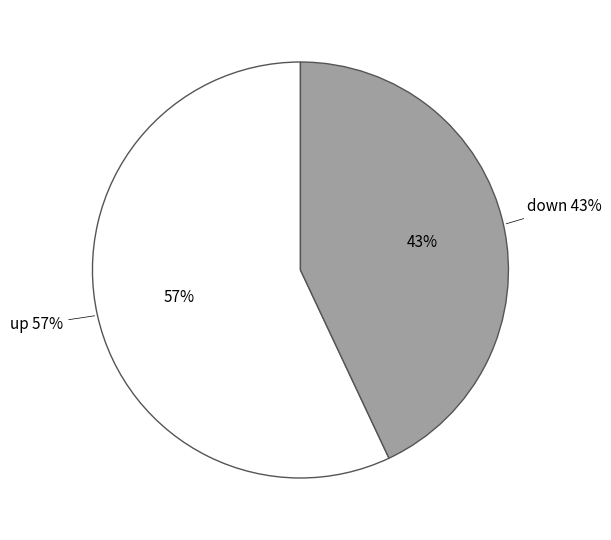

Is it true that down is 57% of the pie?

False